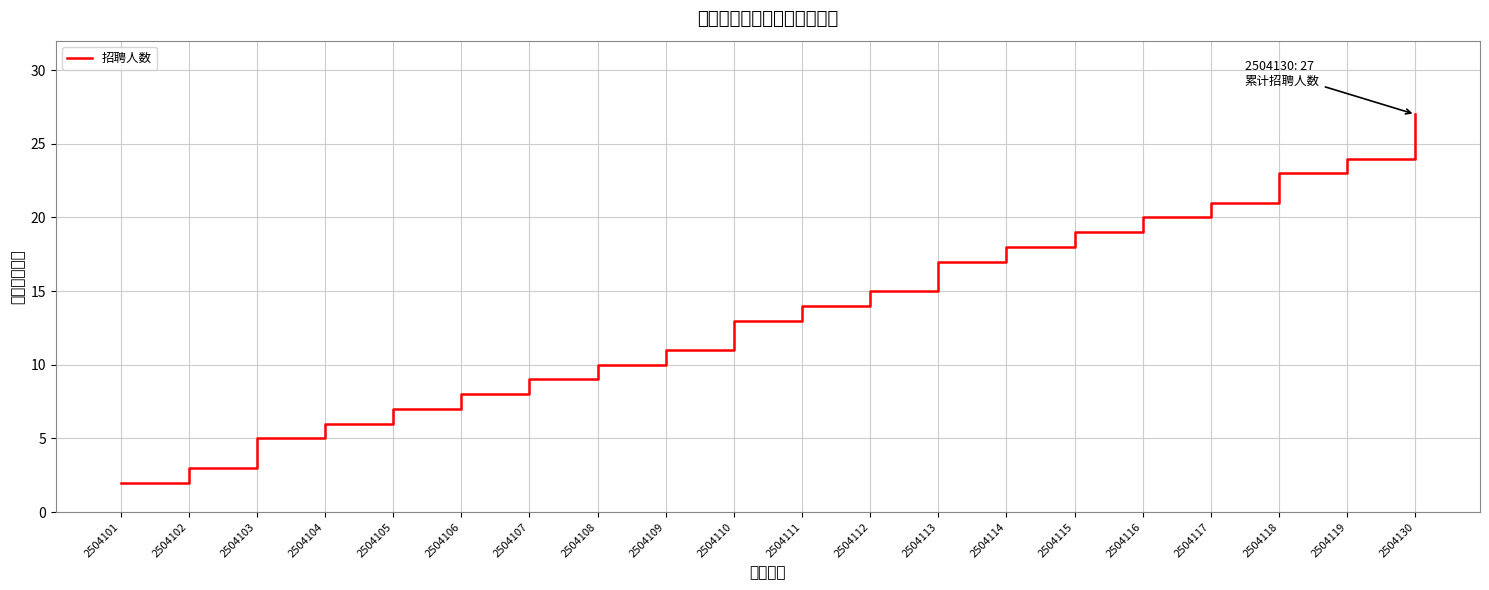

Reading left to right, transcribe all the data shown in this chart.

2504101=2	2504102=3	2504103=5	2504104=6	2504105=7	2504106=8	2504107=9	2504108=10	2504109=11	2504110=13	2504111=14	2504112=15	2504113=17	2504114=18	2504115=19	2504116=20	2504117=21	2504118=23	2504119=24	2504130=27